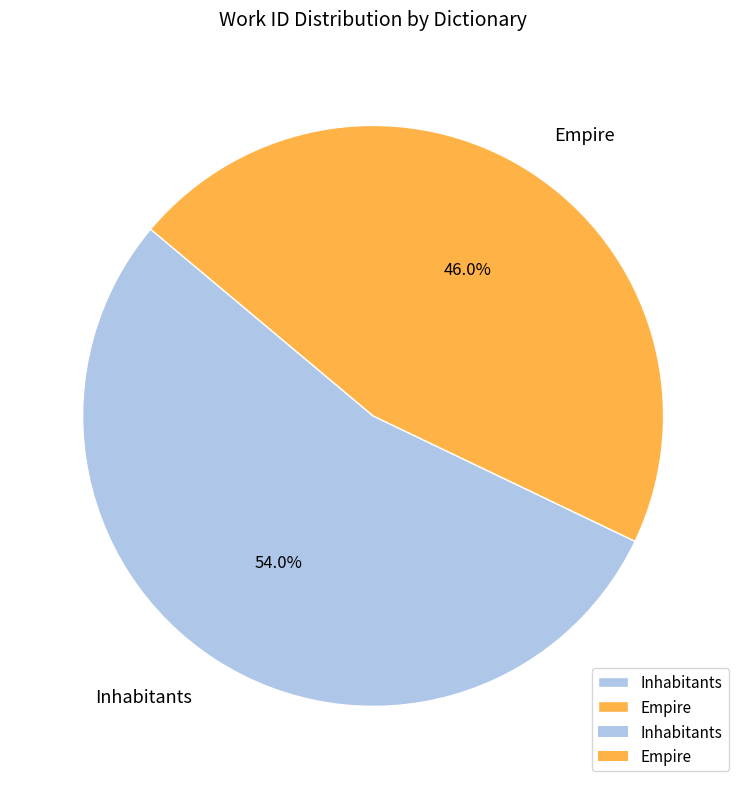

Rank the categories by value from lowest to highest.

Empire, Inhabitants